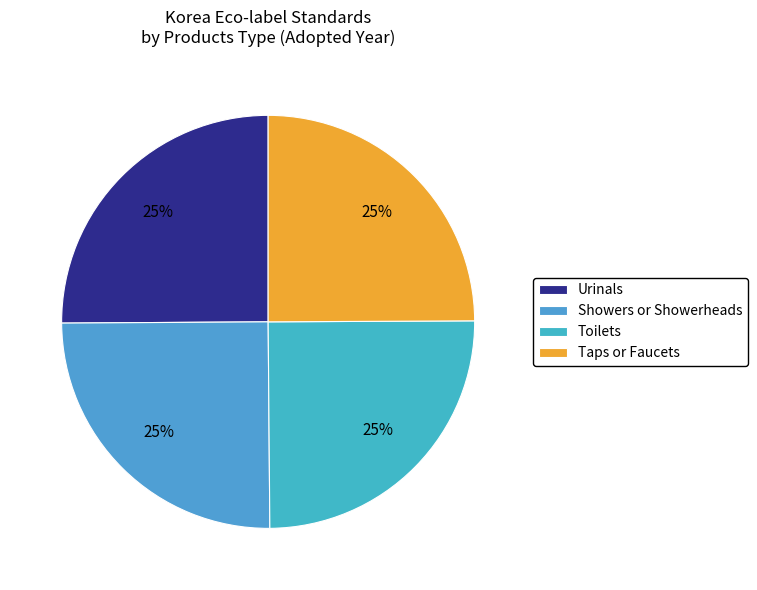

To the nearest percent, what is the average slice percentage?

25%